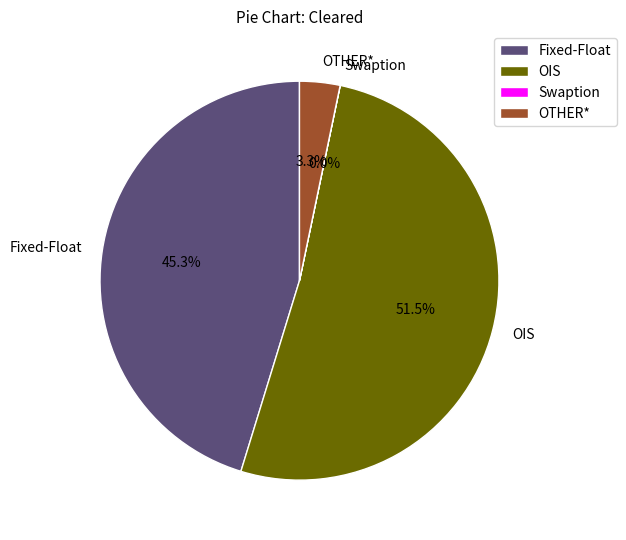

To the nearest percent, what is the combined percentage of OTHER* and OIS?

55%